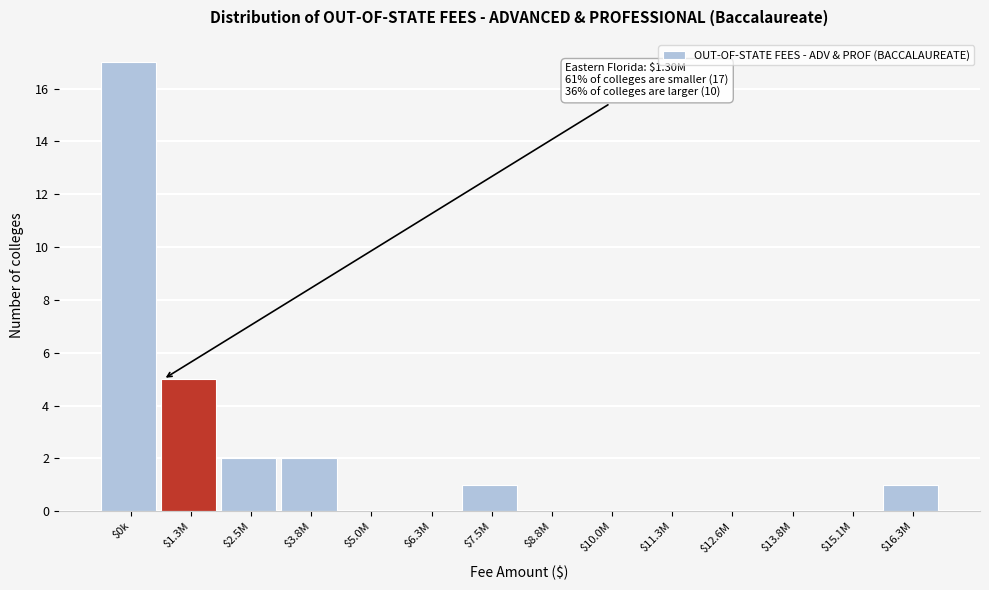

What is the sum of all values?

28